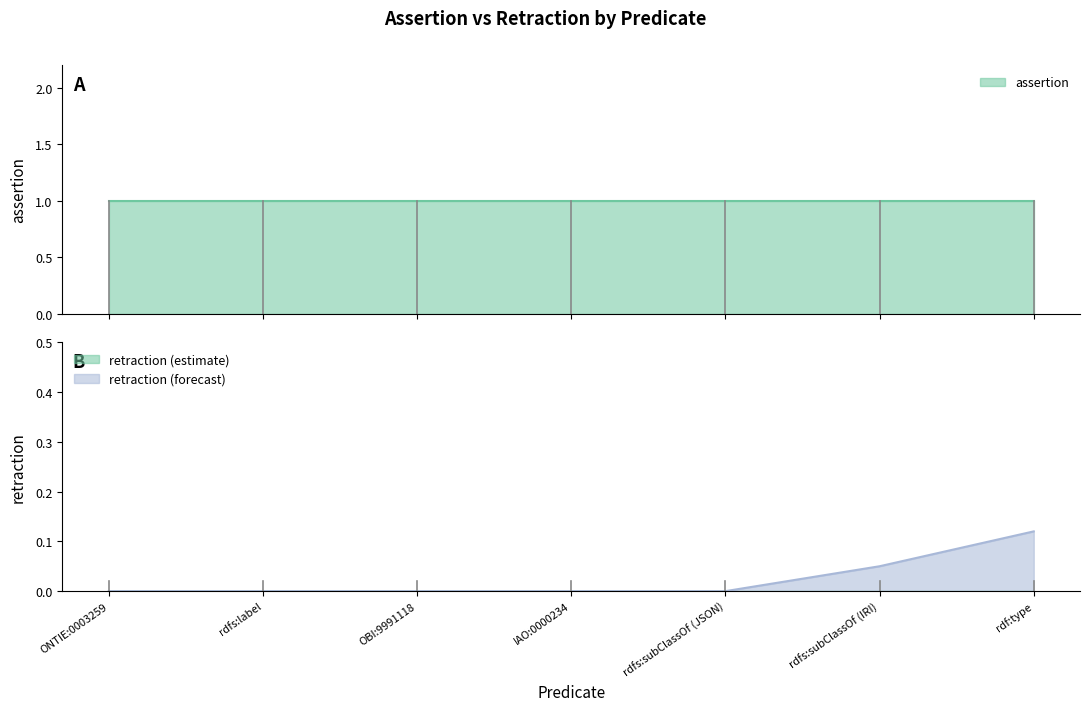

Which category has the highest value across all series?

ONTIE:0003259